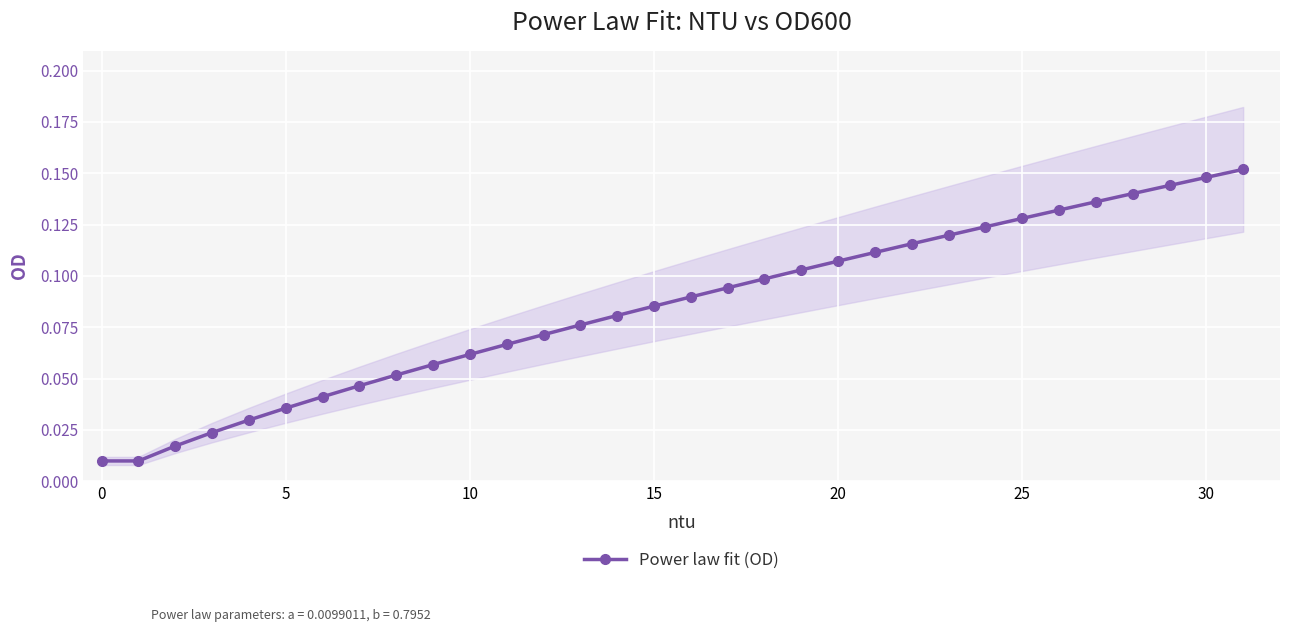

Reading right to left, transcribe all the data shown in this chart.

0.2	0.1	0.1	0.1	0.1	0.1	0.1	0.1	0.1	0.1	0.1	0.1	0.1	0.1	0.1	0.1	0.1	0.1	0.1	0.1	0.1	0.1	0.1	0.1	0.0	0.0	0.0	0.0	0.0	0.0	0.0	0.0